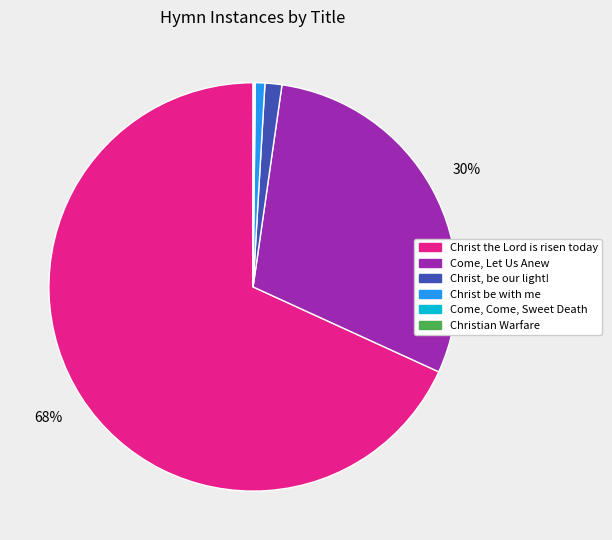

Is Christ be with me the majority of the pie?

No